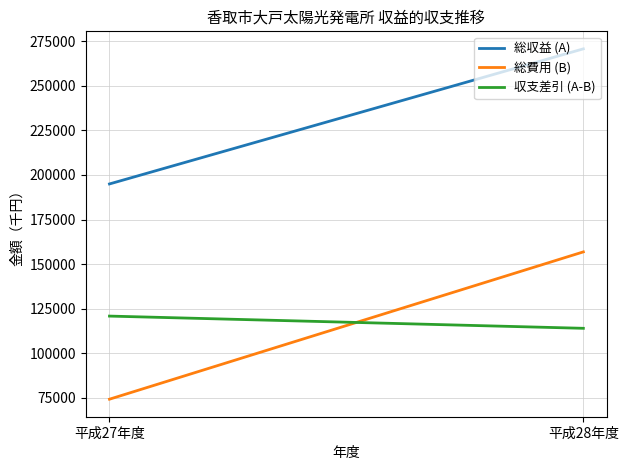

Reading right to left, what are all the values shown in this chart?

総収益 (A): 270773	194955
総費用 (B): 156831	74155
収支差引 (A-B): 113942	120800